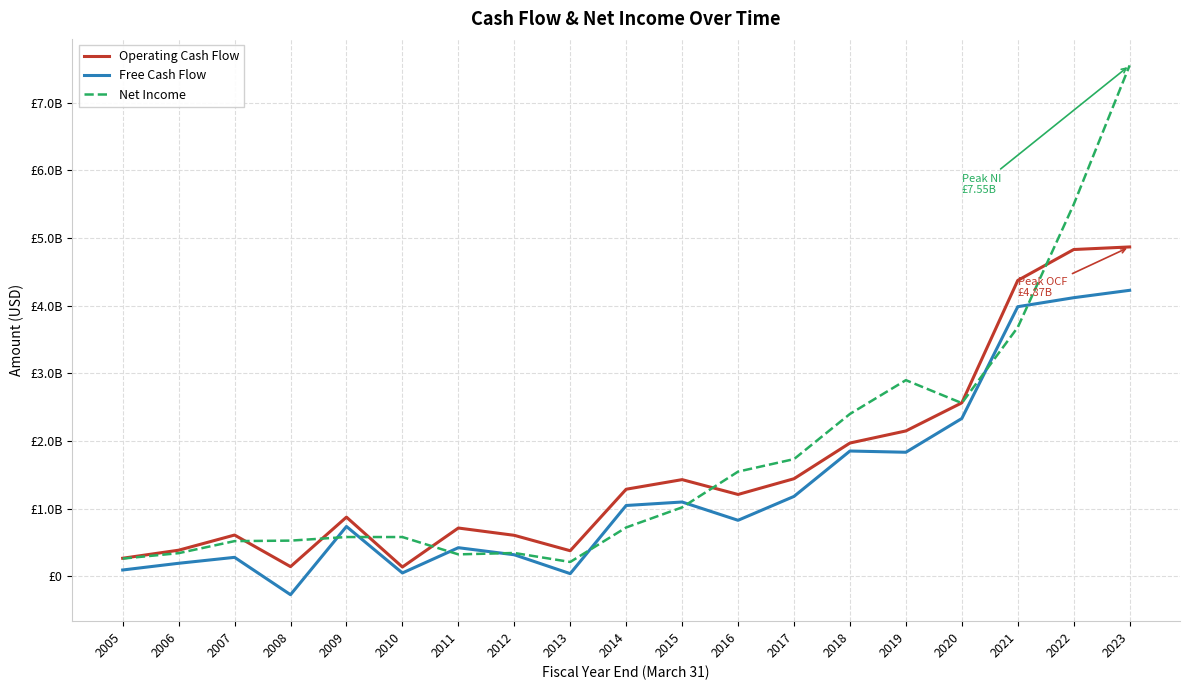

True or false: Net Income and Free Cash Flow cross at least once.

True